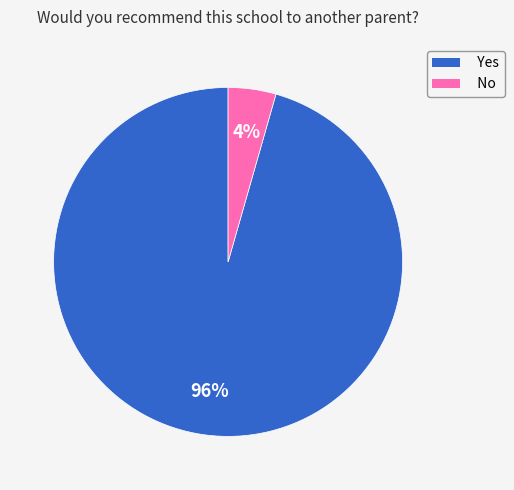

The Yes slice represents 96% of the pie. True or false?

True